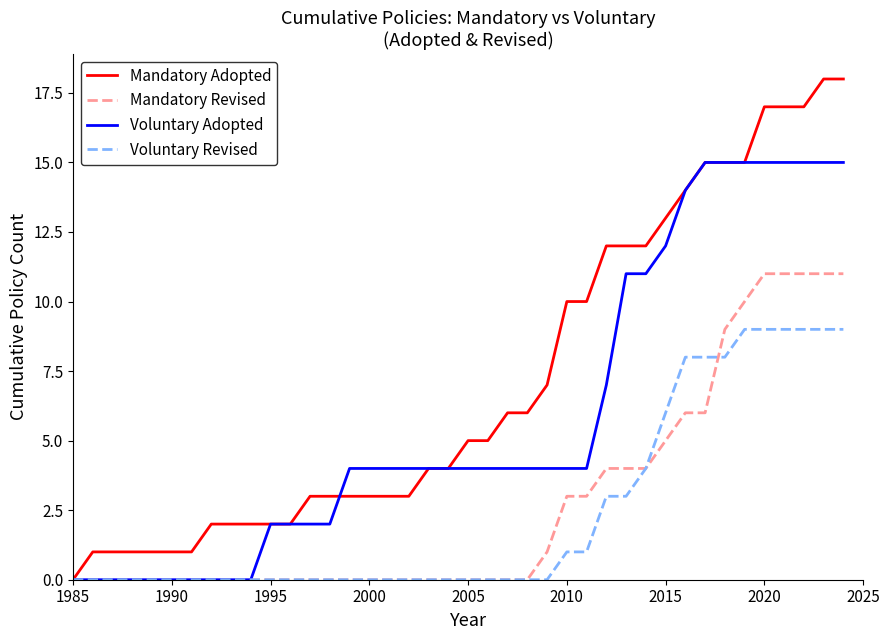

What is the maximum value for Voluntary Revised?

9